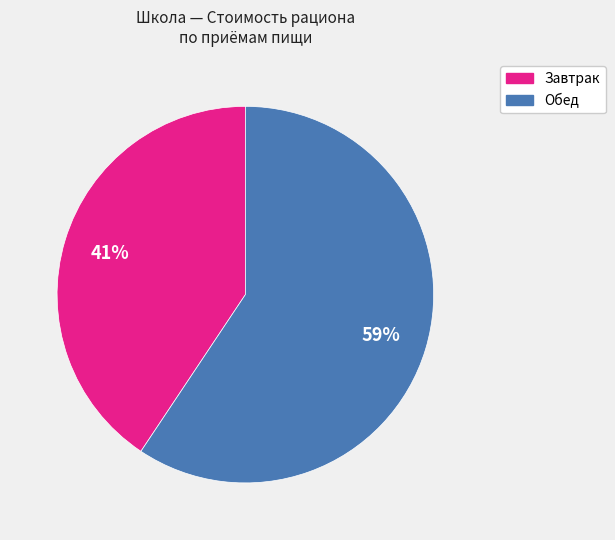

Is there any slice that represents more than half of the pie?

Yes